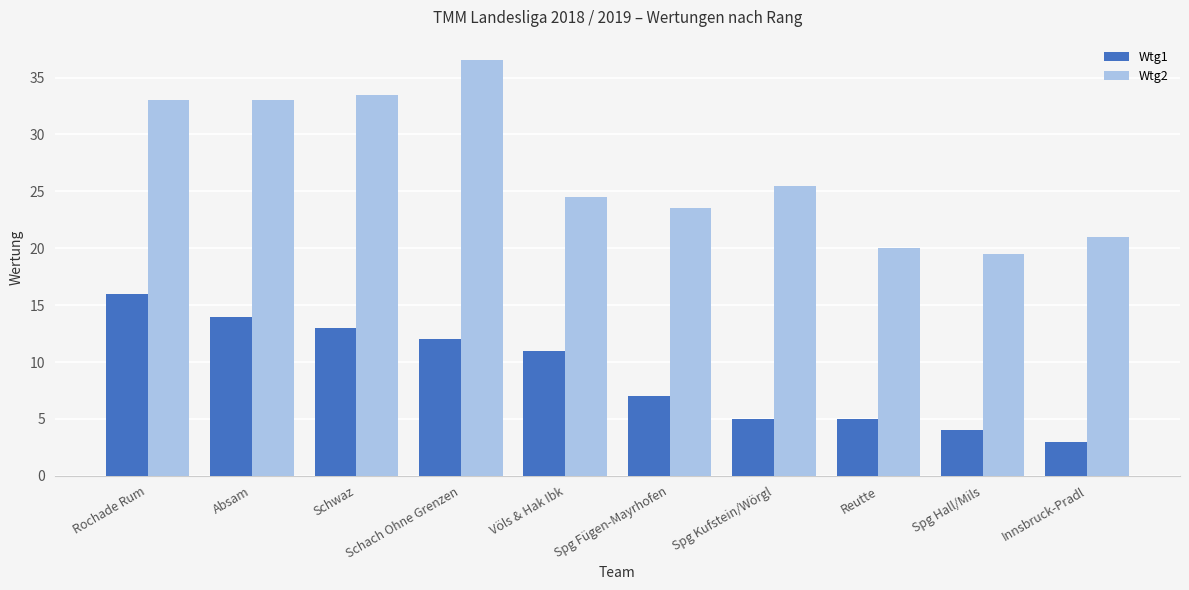

What is the difference between the highest and lowest values at Absam?

19.0